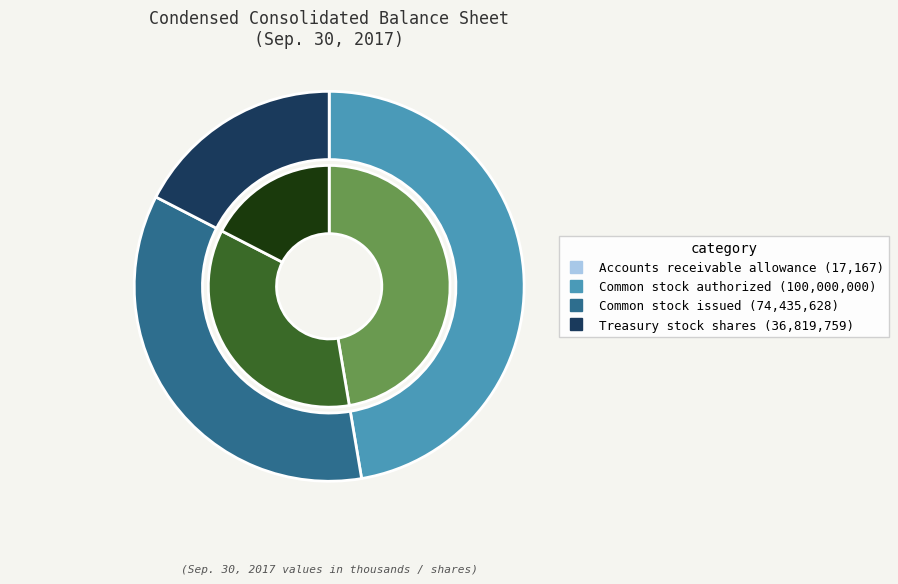

What is the smallest slice in the pie chart?

Accounts receivable allowance (17167)